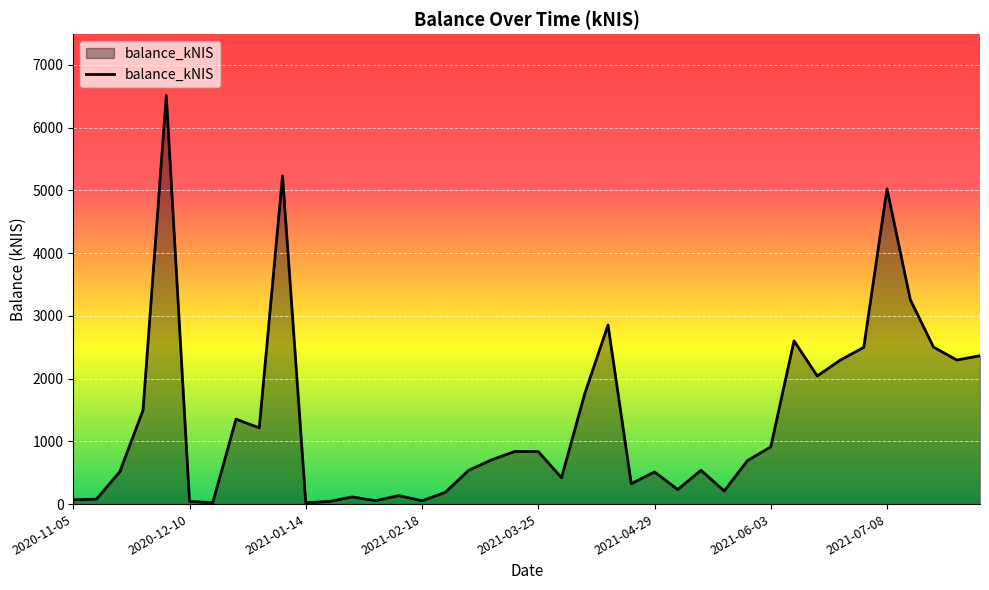

How many lines are shown in the chart?

1